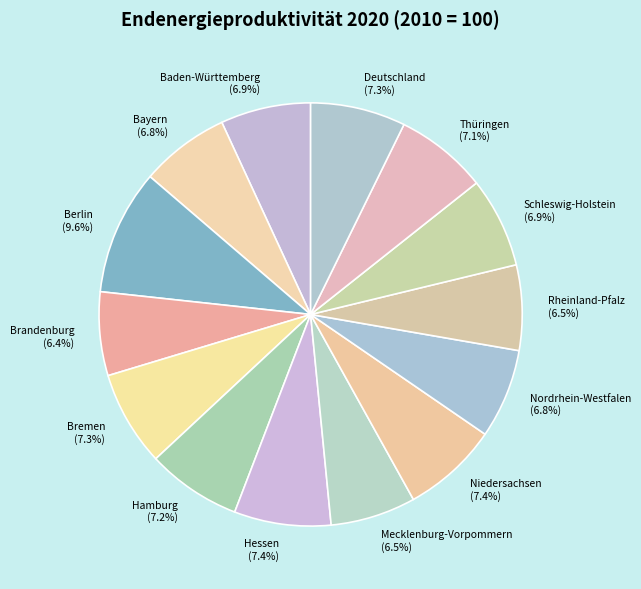

Between Deutschland (7.3%) and Berlin (9.6%), which is larger?

Berlin (9.6%)